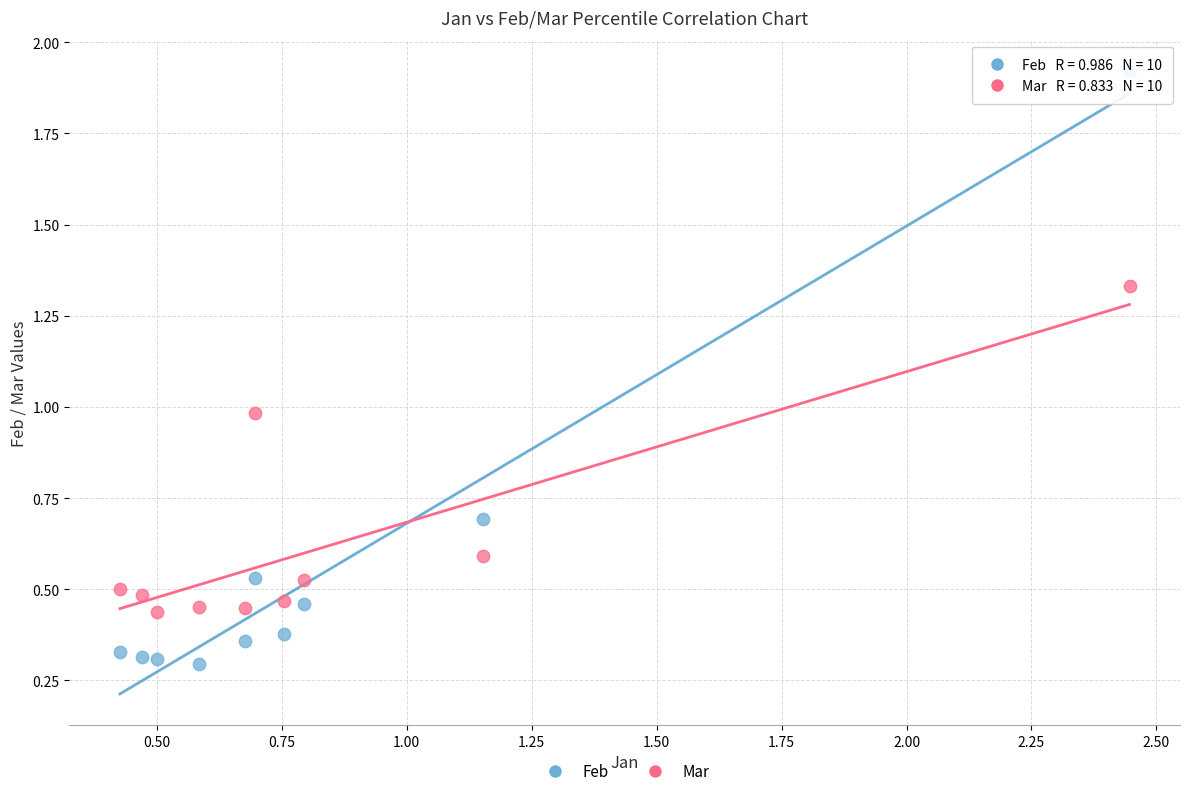

Across all data points, what is the range of X values (max minus min)?

2.0